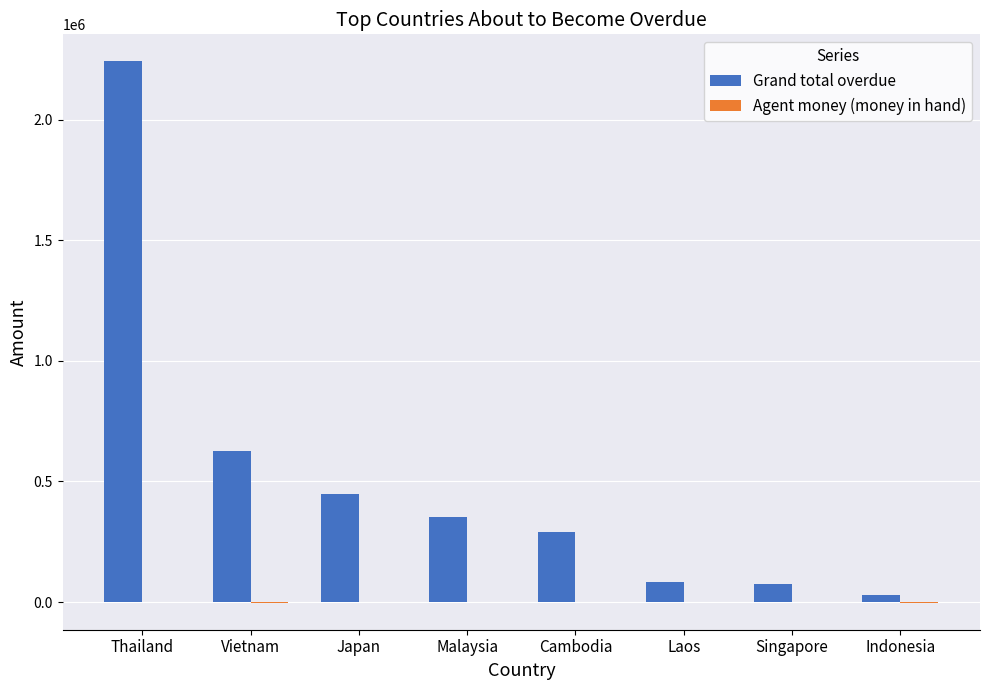

Which series changed the most between Vietnam and Laos?

Grand total overdue